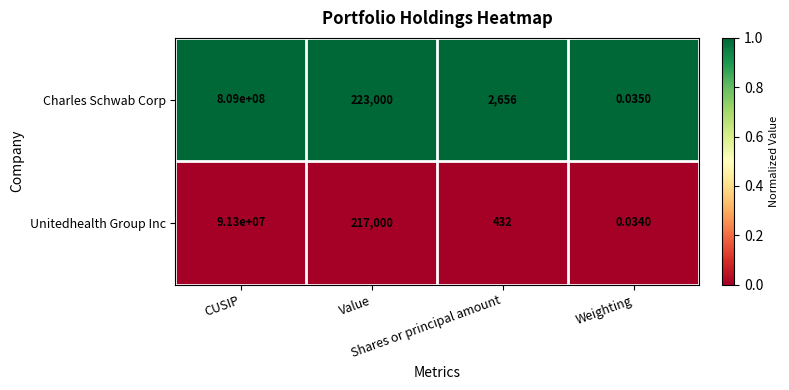

Which series has the largest total across all categories?

Charles Schwab Corp